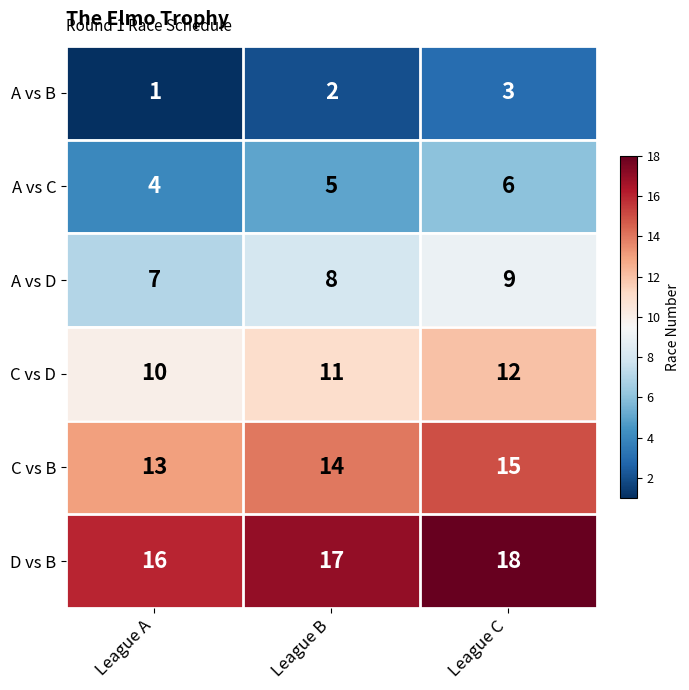

How many data points in A vs C are less than 5?

1